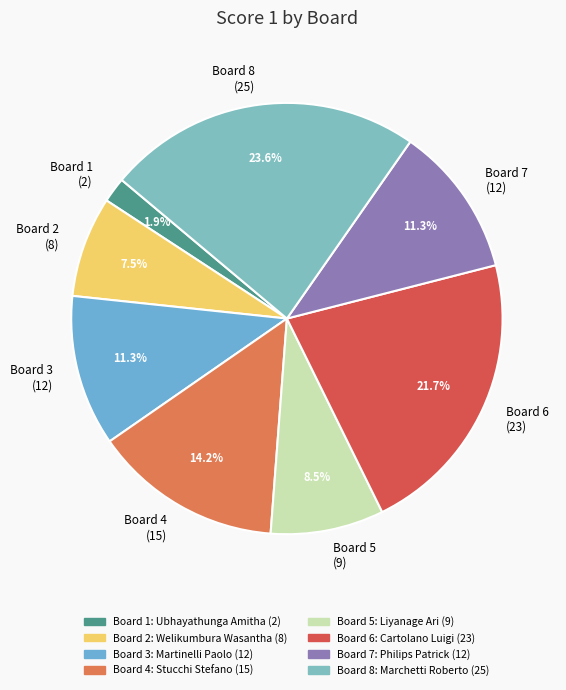

How many segments does this pie chart have?

8